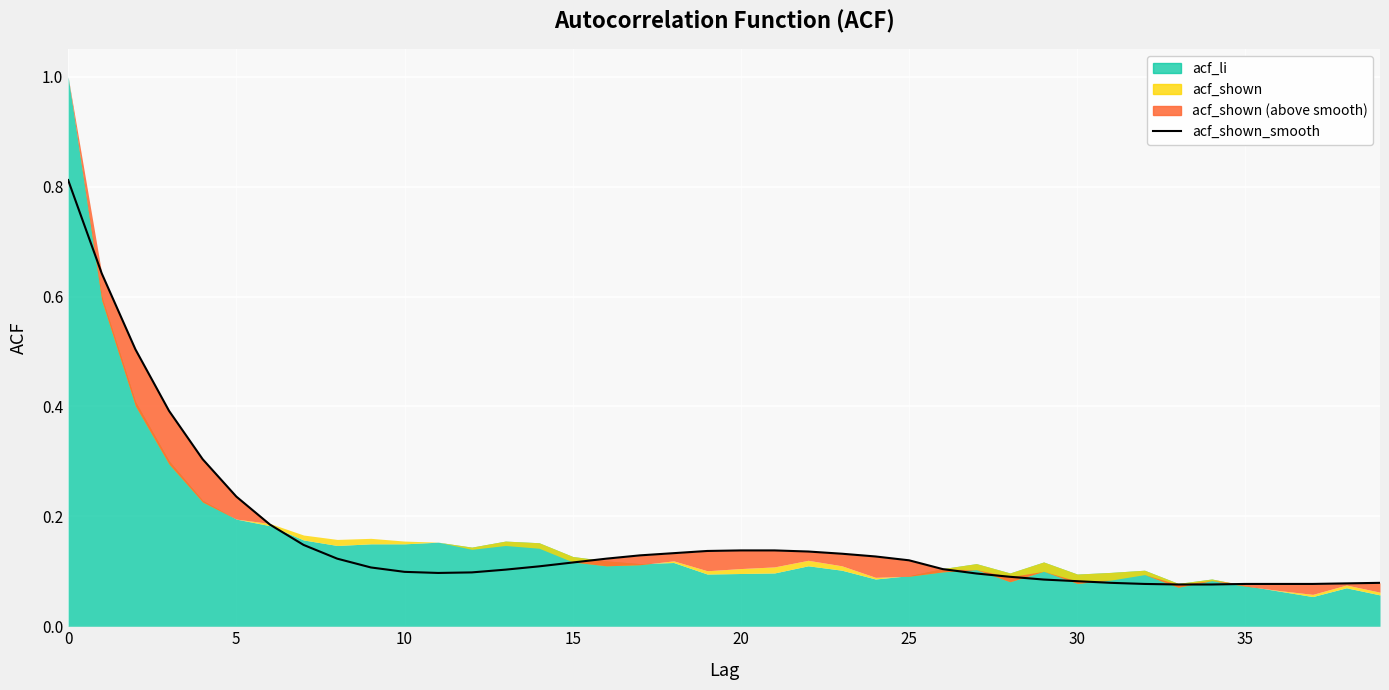

Reading right to left, what are all the values shown in this chart?

0.1	0.1	0.1	0.1	0.1	0.1	0.1	0.1	0.1	0.1	0.1	0.1	0.1	0.1	0.1	0.1	0.1	0.1	0.1	0.1	0.1	0.1	0.1	0.1	0.1	0.1	0.1	0.1	0.1	0.1	0.1	0.1	0.1	0.2	0.2	0.3	0.4	0.5	0.6	0.8